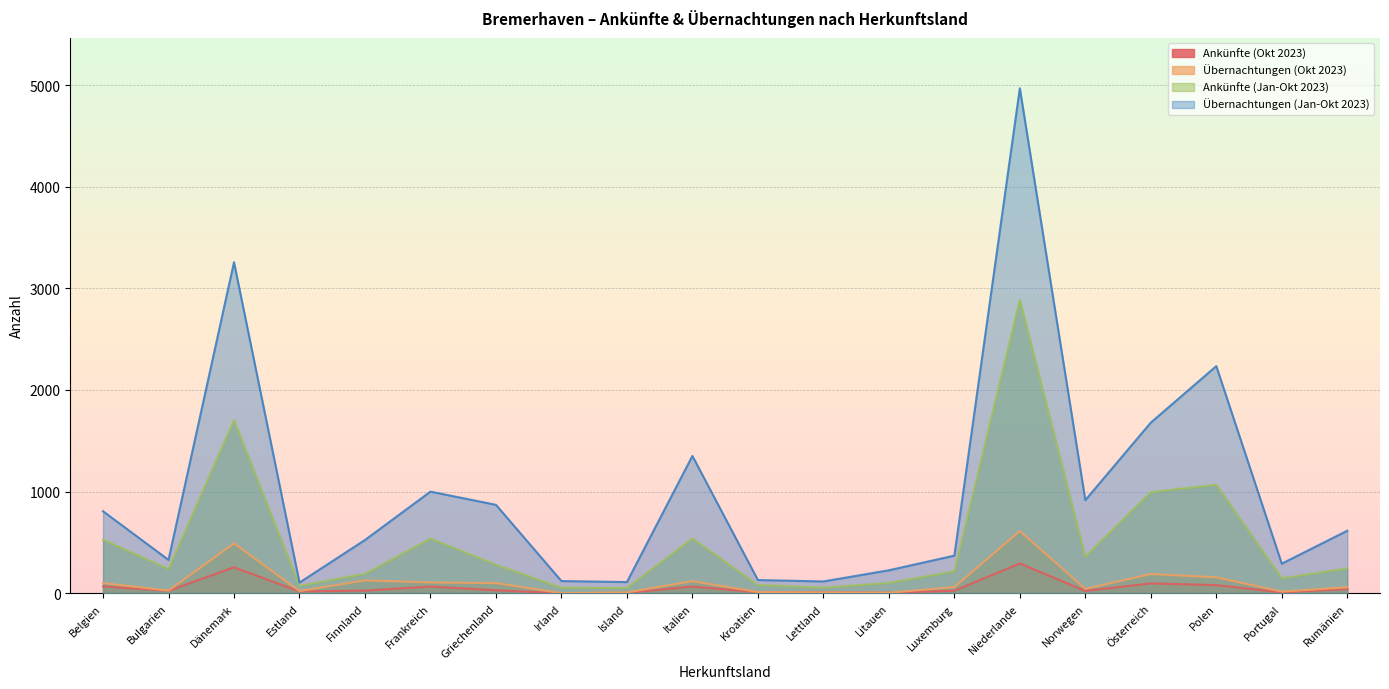

In Ankünfte (Jan-Okt 2023), how many points are higher than both neighbors (excluding endpoints)?

5